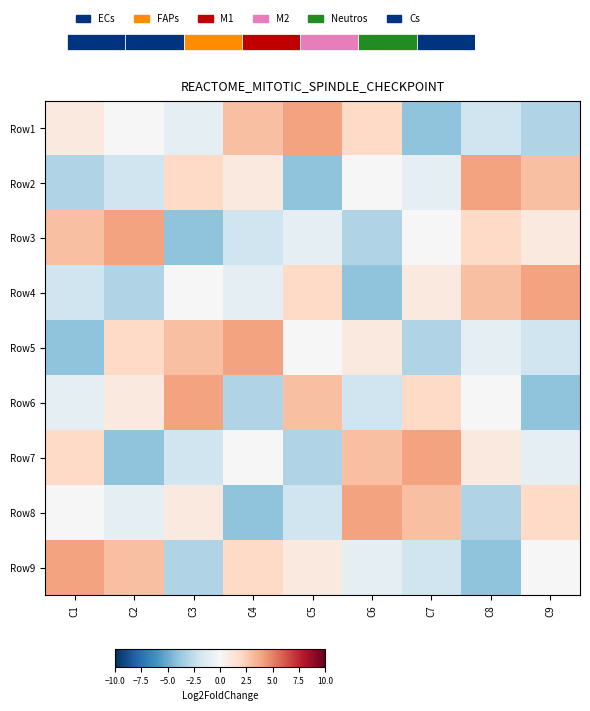

Is it true that row_2 equals -4 at C3?

True